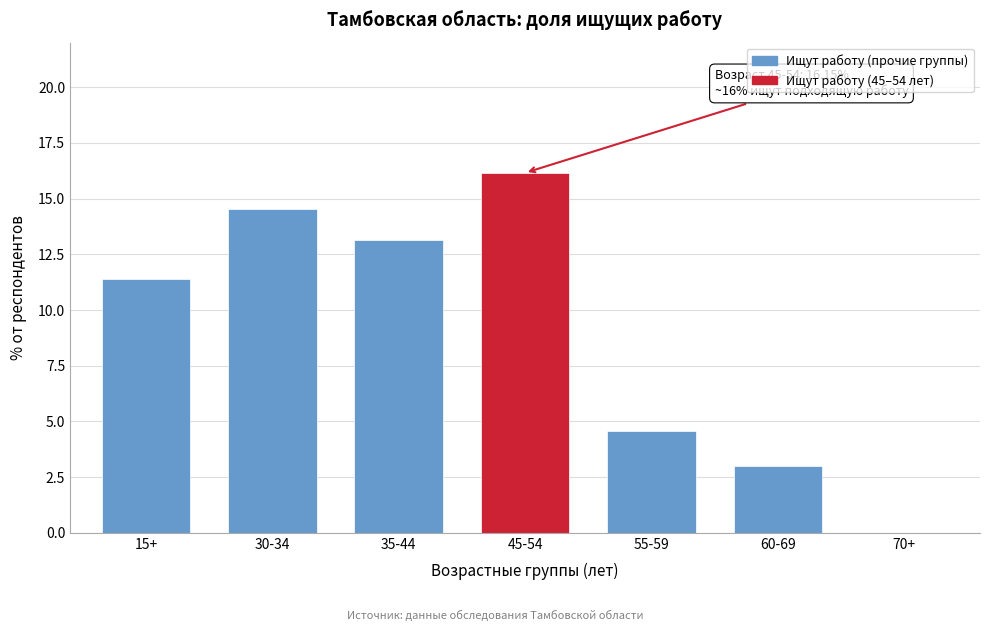

Reading right to left, transcribe all the data shown in this chart.

70+=0.0	60-69=3.0	55-59=4.6	45-54=16.2	35-44=13.1	30-34=14.5	15+=11.4